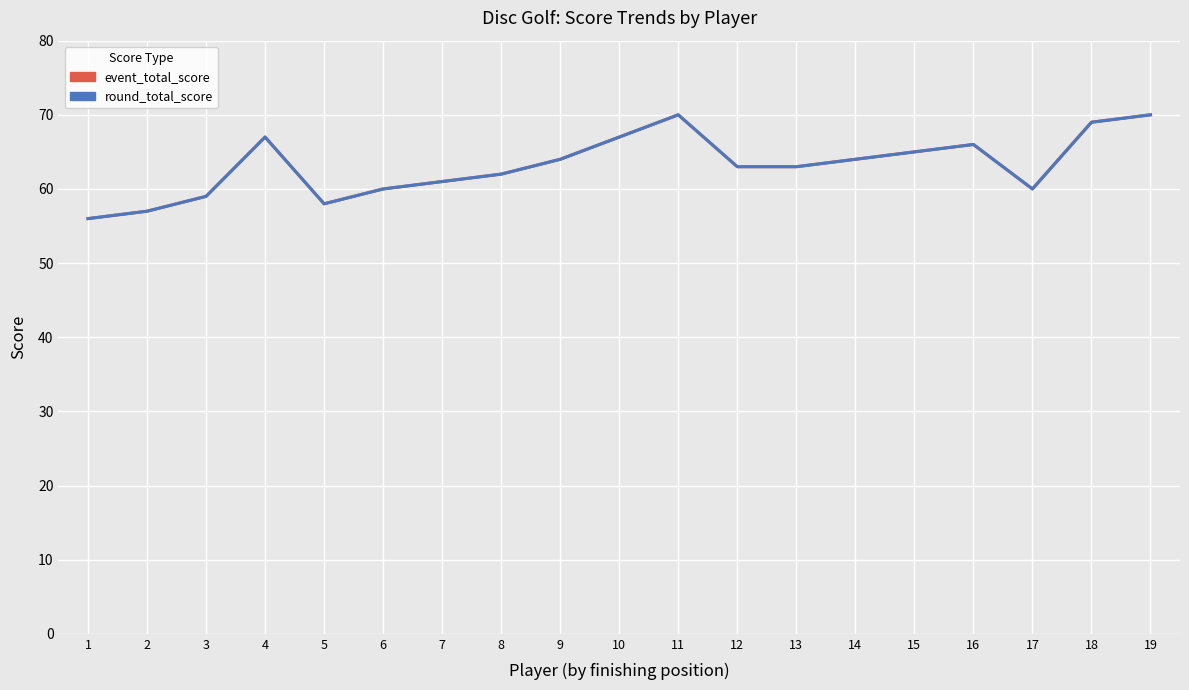

What are all the series names shown in the legend?

event_total_score, round_total_score